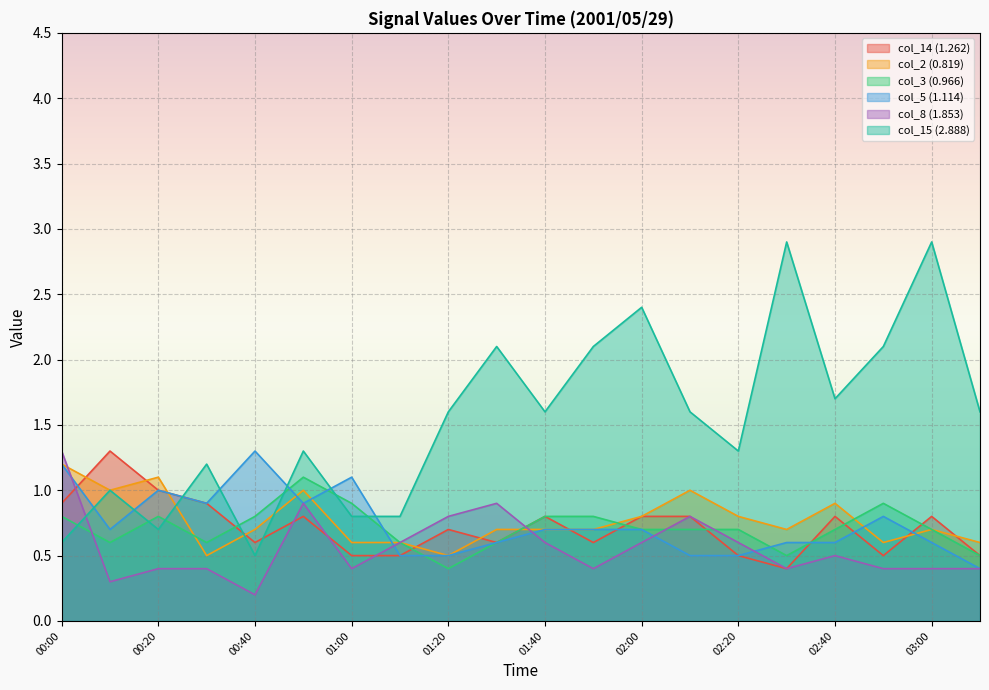

What is the average value of the col_8 (1.853) series?

0.6